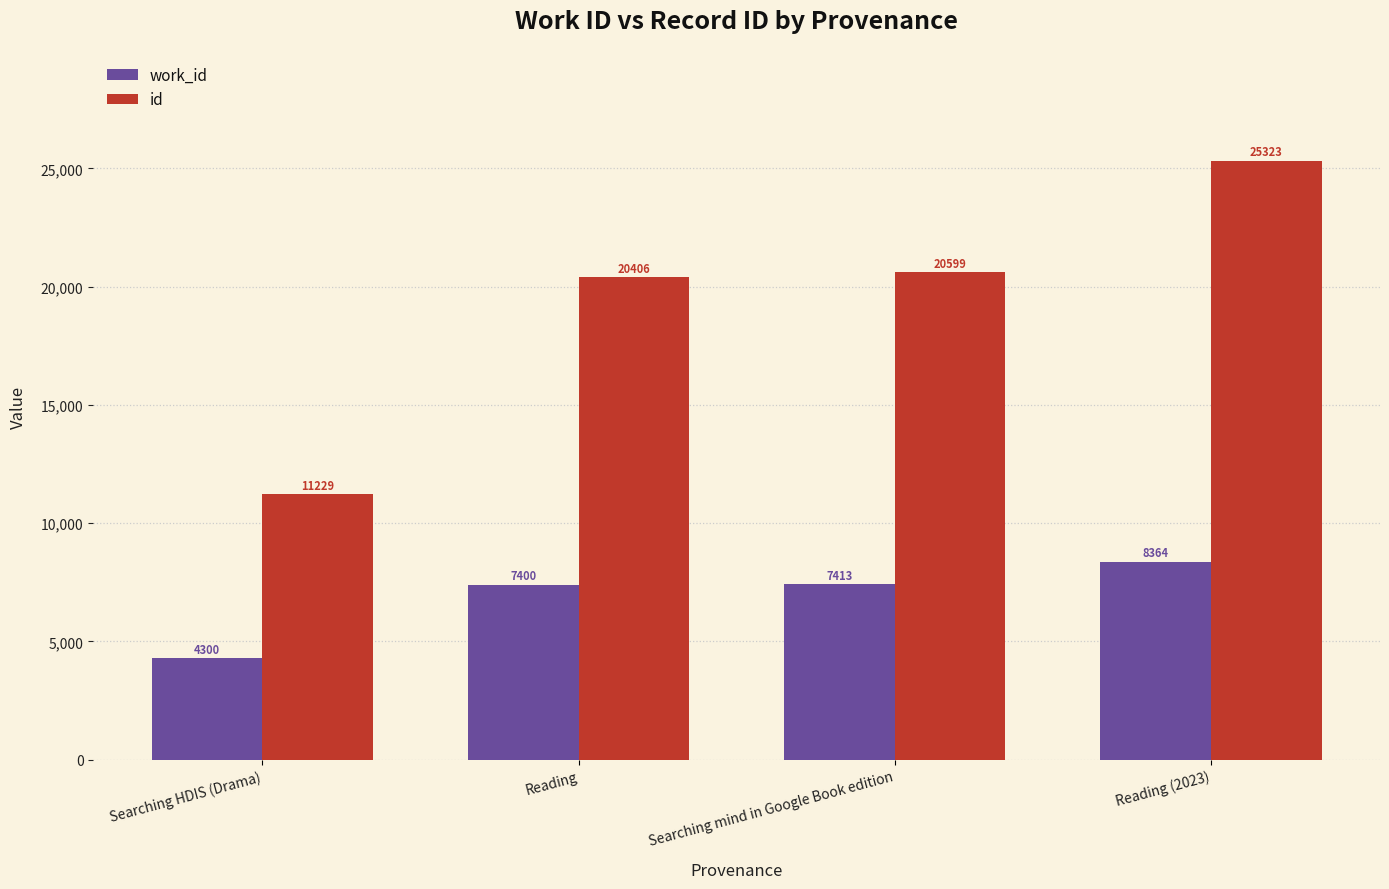

What are all the series names shown in the legend?

work_id, id